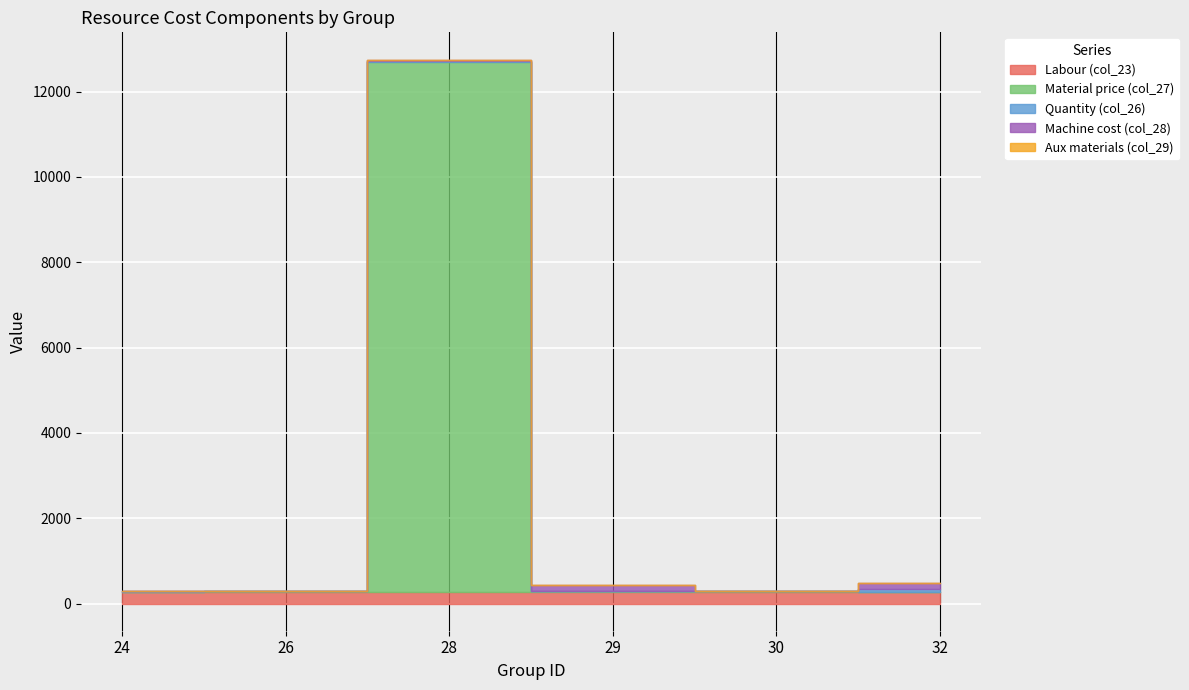

Reading right to left, extract all data points from this chart.

Labour (col_23): 32=273.2	30=265.0	29=258.9	28=261.9	26=265.0	24=281.2
Material price (col_27): 32=0.0	30=28.9	29=28.7	28=12430.0	26=28.9	24=0.0
Quantity (col_26): 32=68.2	30=0.8	29=1.0	28=16.3	26=0.8	24=1.2
Machine cost (col_28): 32=134.7	30=1.9	29=134.7	28=31.3	26=0.0	24=0.0
Aux materials (col_29): 32=13.5	30=0.0	29=13.5	28=13.5	26=0.0	24=0.0